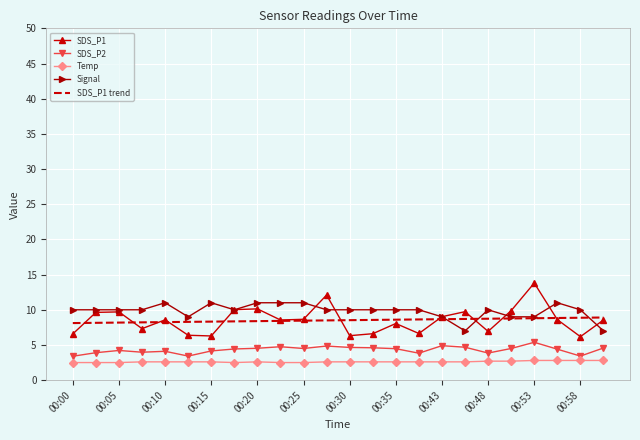

What is the minimum value shown in the chart?

2.5